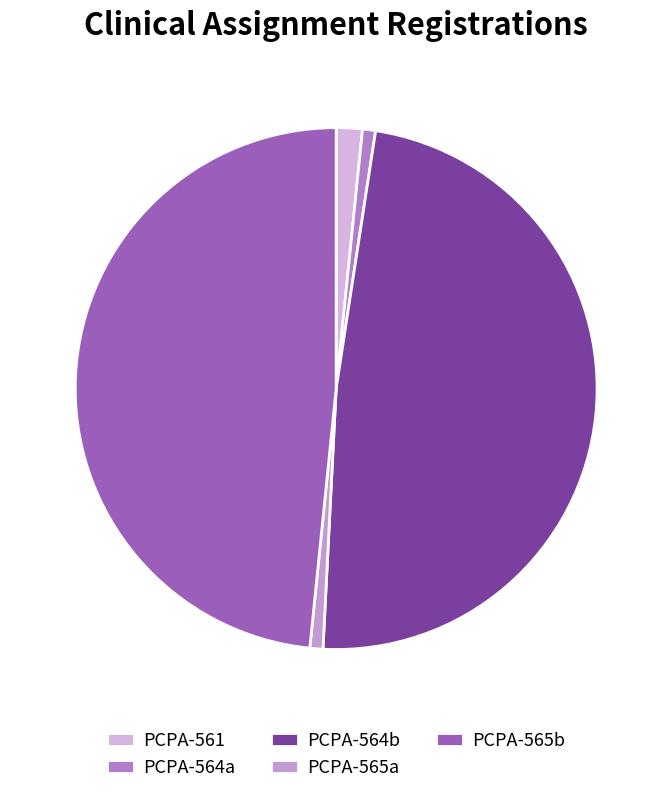

How many segments does this pie chart have?

5